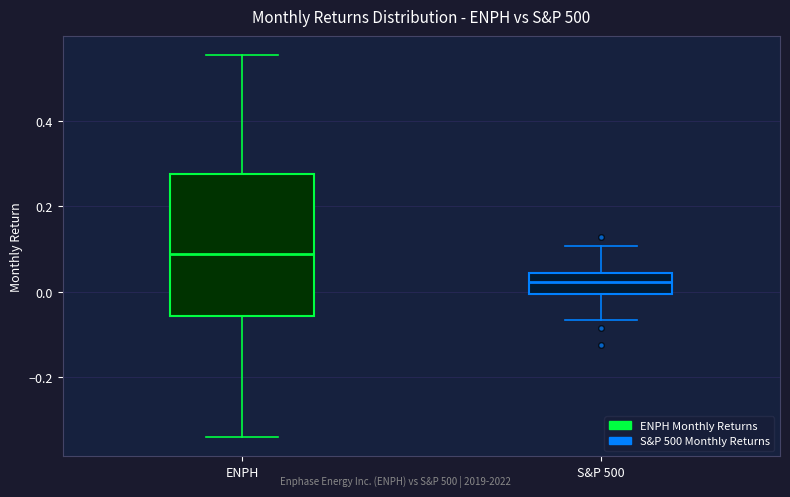

Where does the median line of the box for S&P 500 sit on the y-axis? The values are not printed on the chart, so give them approximately, as read against the axis.

0.02